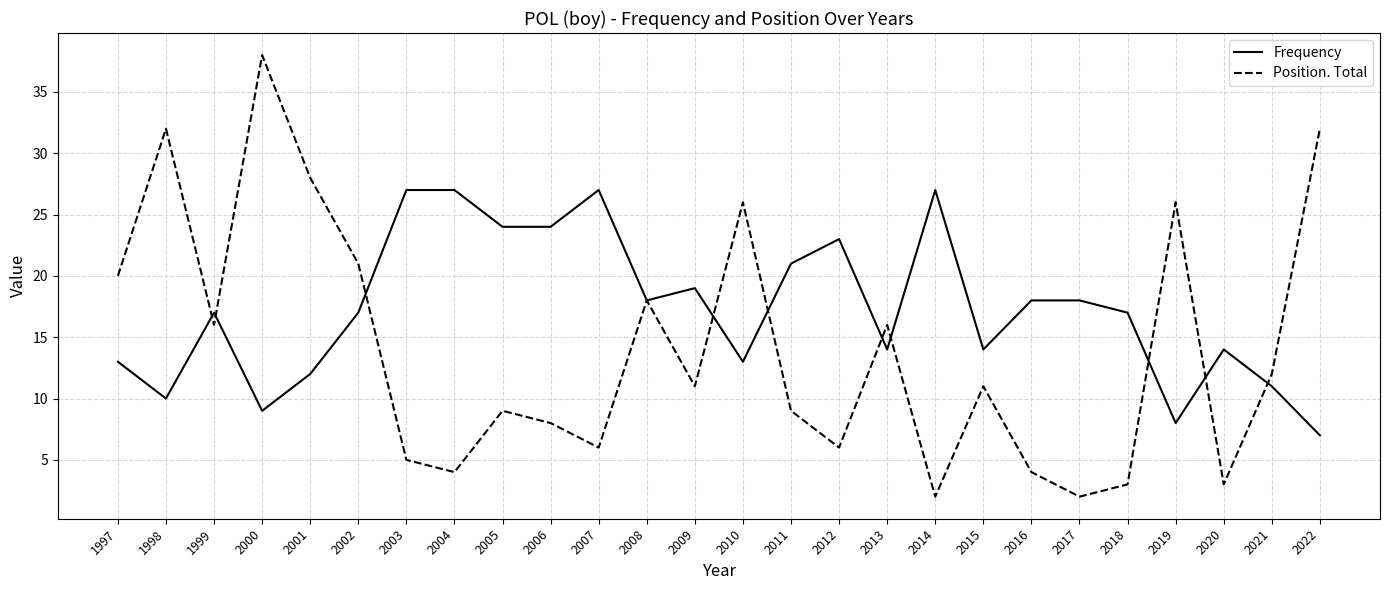

Does the chart have visible grid lines?

Yes